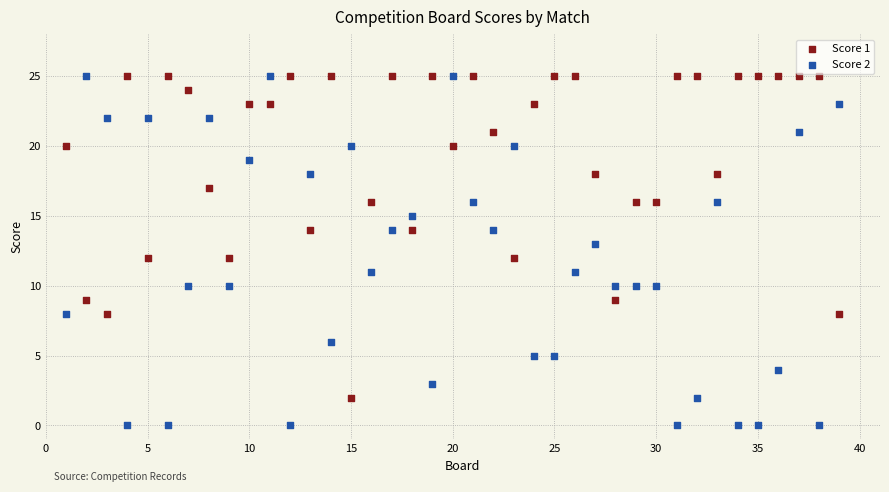

What are all the series names shown in the legend?

Score 1, Score 2